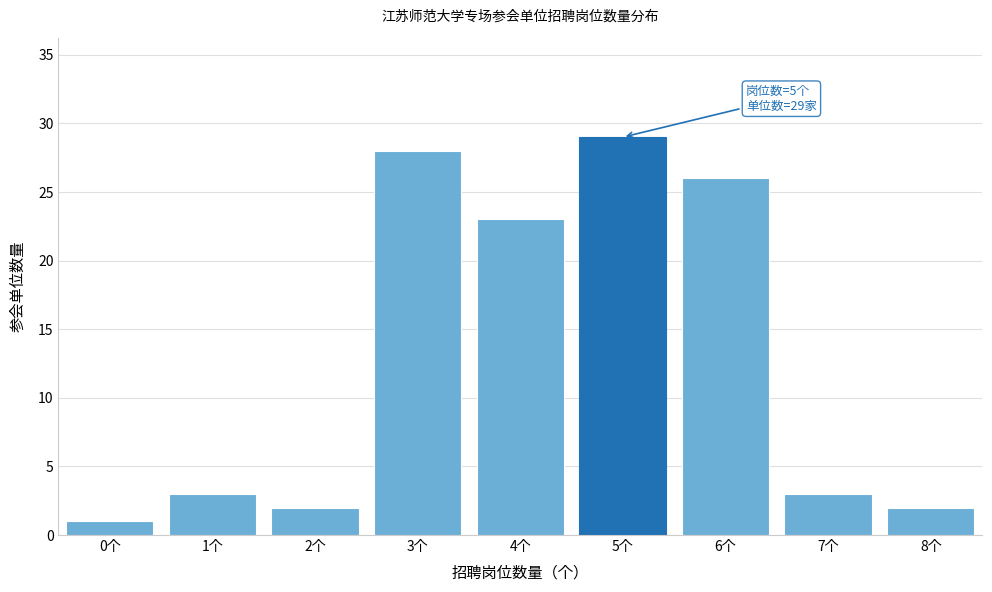

Reading left to right, extract all data points from this chart.

1	3	2	28	23	29	26	3	2